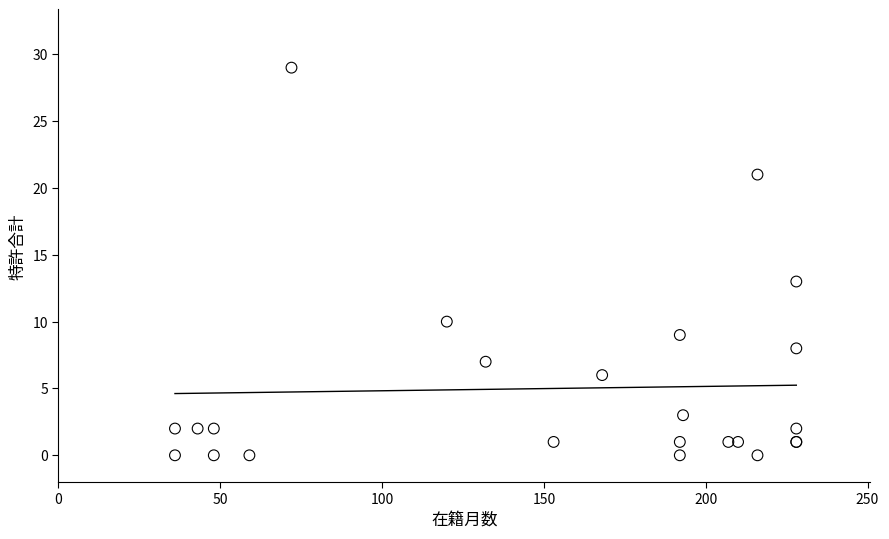

What Y value in the scatter plot is closest to 14?

13